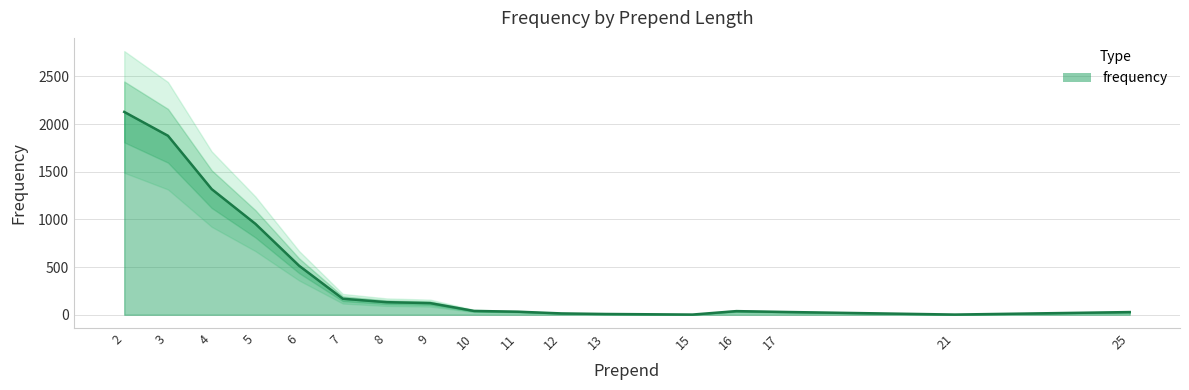

Reading left to right, what are all the values shown in this chart?

2=2128	3=1878	4=1318	5=954	6=514	7=168	8=132	9=122	10=40	11=32	12=14	13=8	15=2	16=38	17=30	21=2	25=28